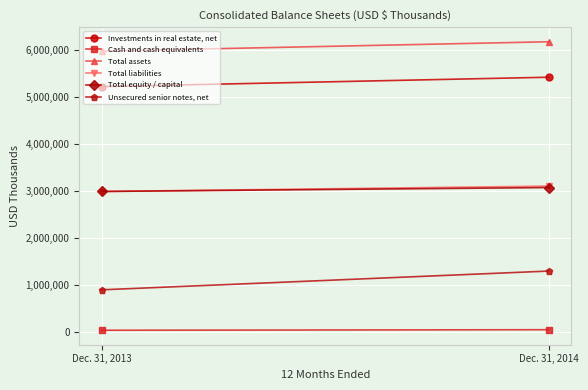

Count the number of data series in this chart.

6